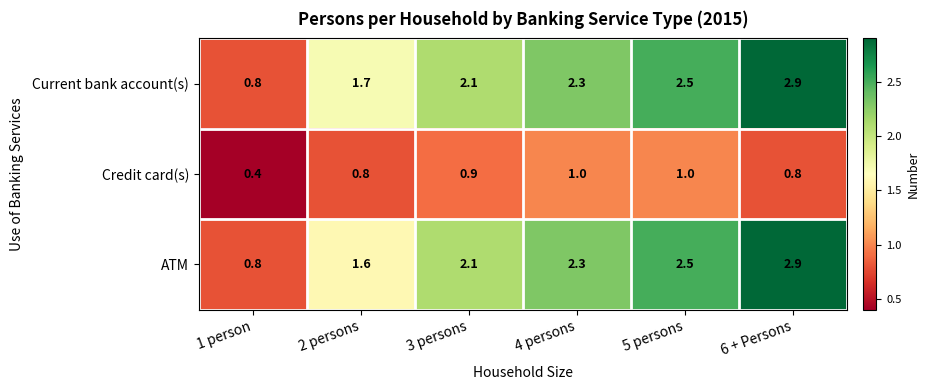

At how many categories does at least one series exceed 1?

5